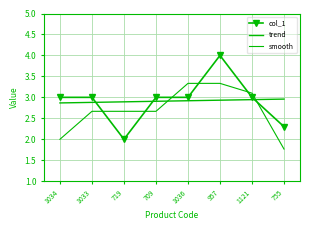

True or false: smooth has a value of 4.8 at 1036.

False